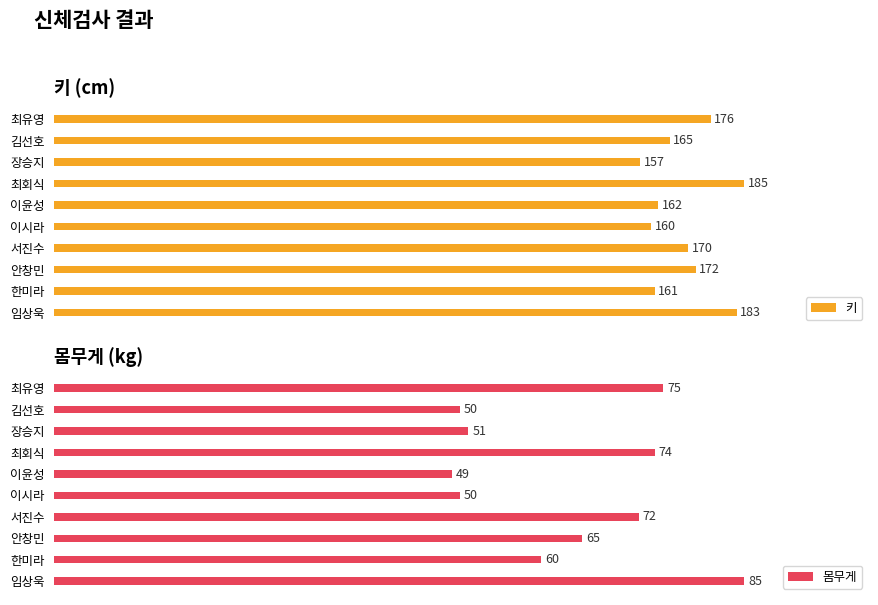

How many groups of bars are there?

10